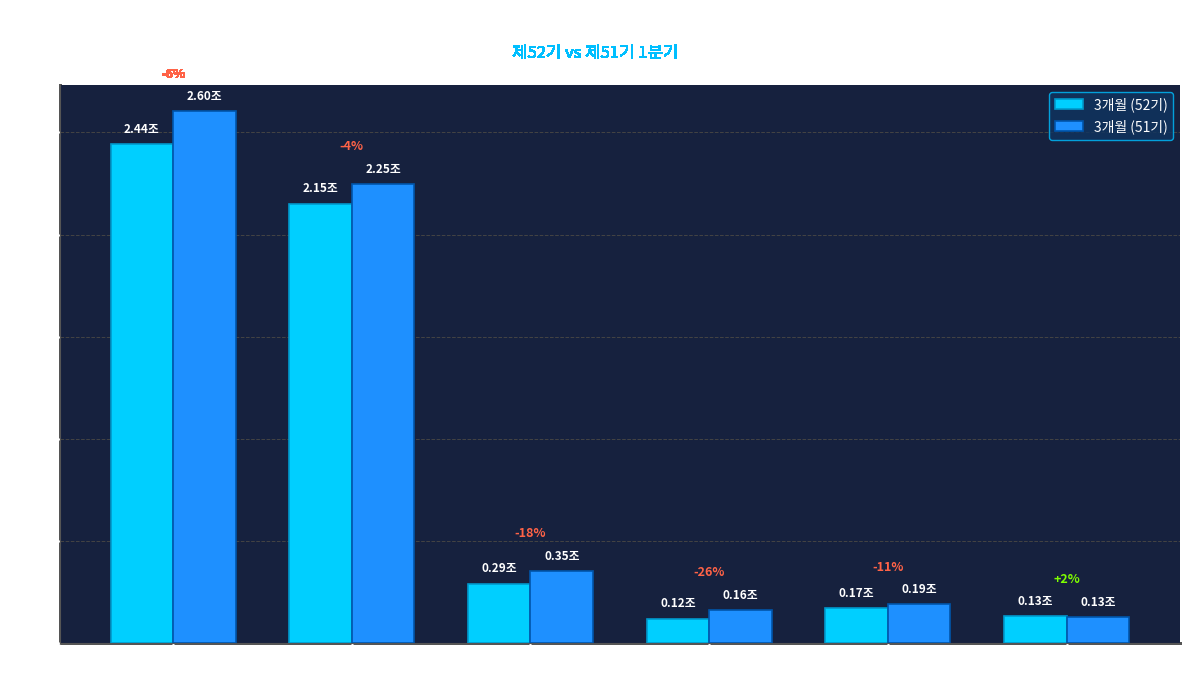

Which series has the largest range (max minus min)?

3개월 (51기)